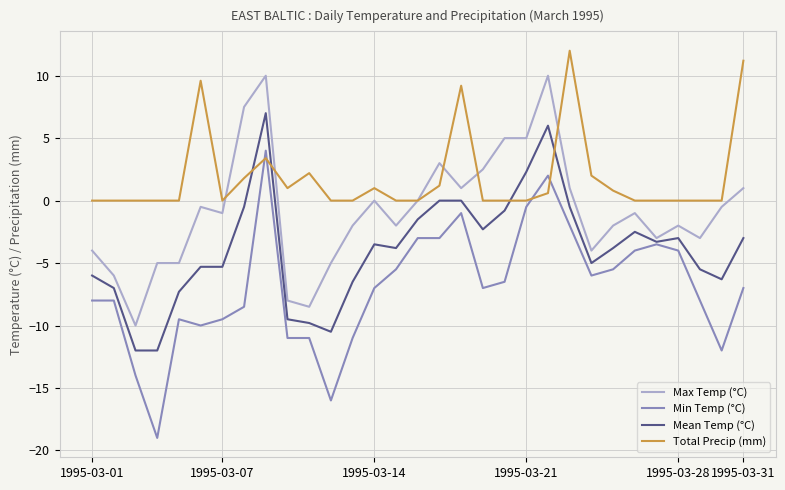

List the series in order of their overall mean, lowest first.

Min Temp (°C), Mean Temp (°C), Max Temp (°C), Total Precip (mm)